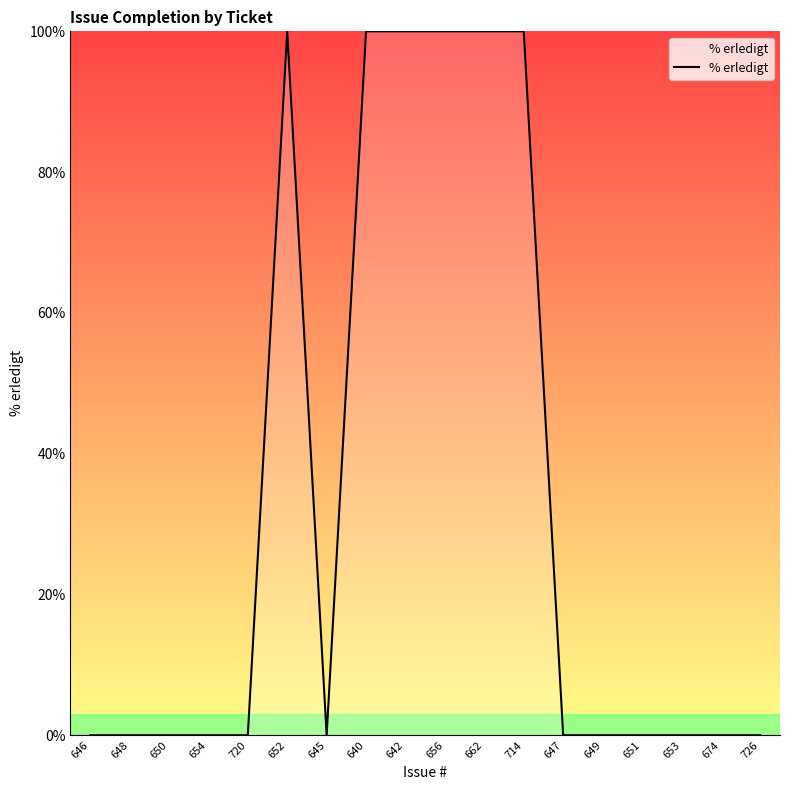

How many values are between 0 and 100?

18